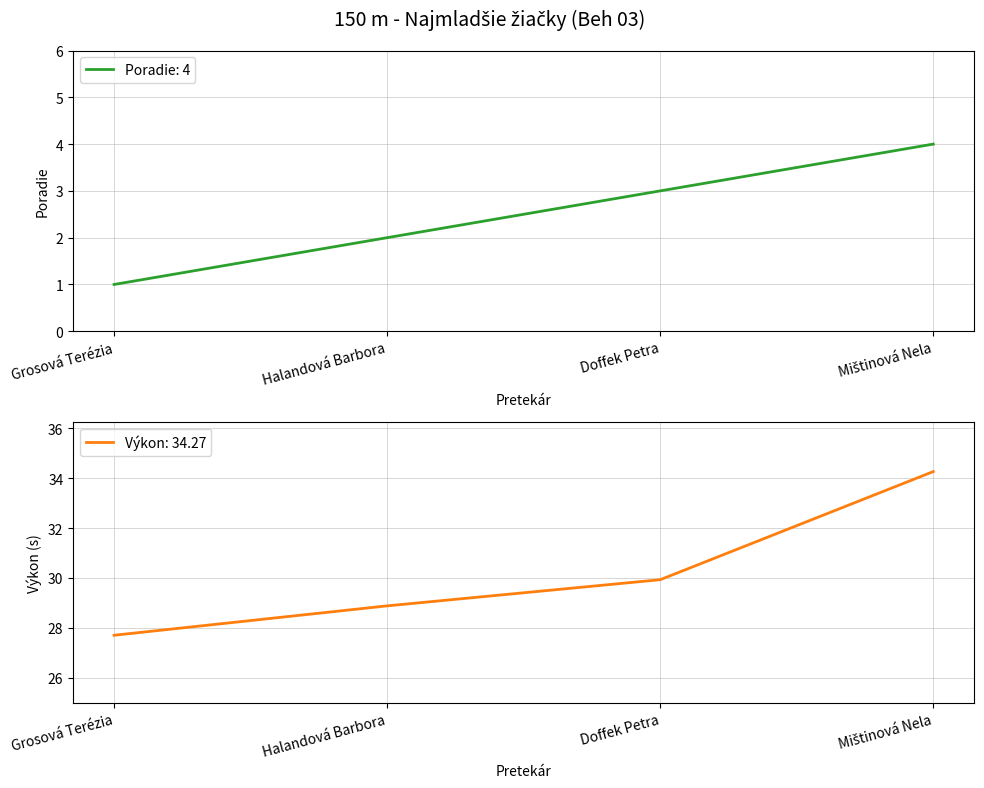

True or false: Poradie and Výkon cross at least once.

False